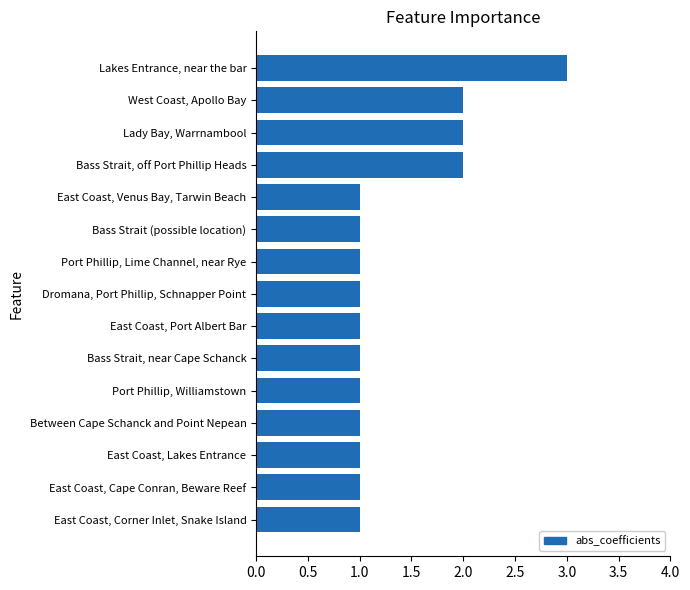

Is it true that the value at Bass Strait, near Cape Schanck is 1?

True